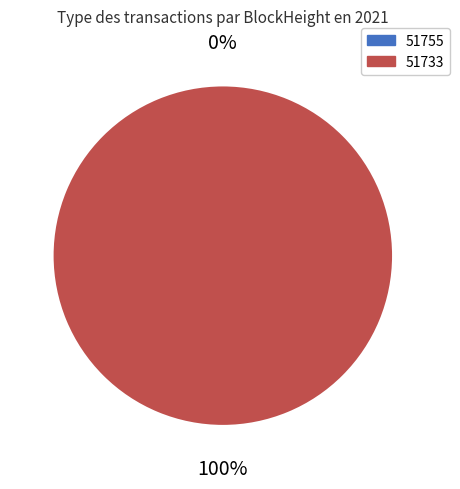

To the nearest percent, what percentage of the pie is 51733?

100%